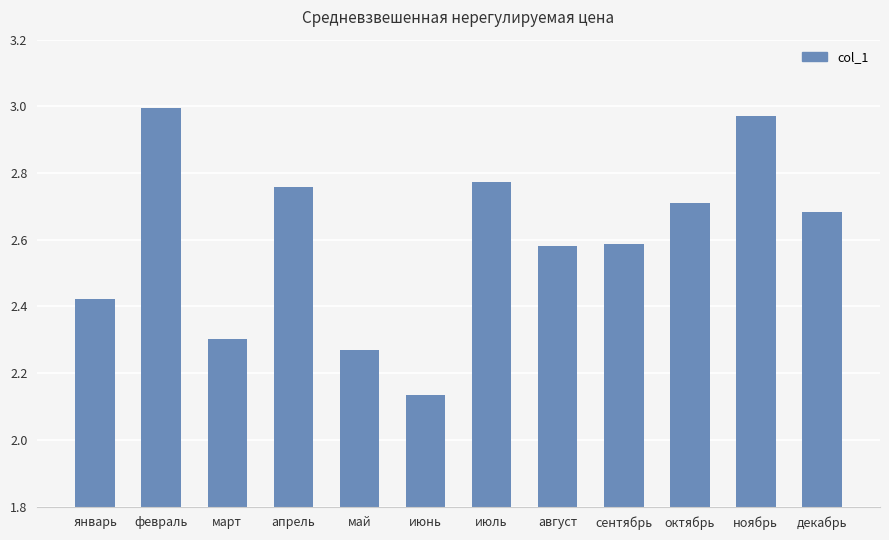

Are the bars horizontal?

No